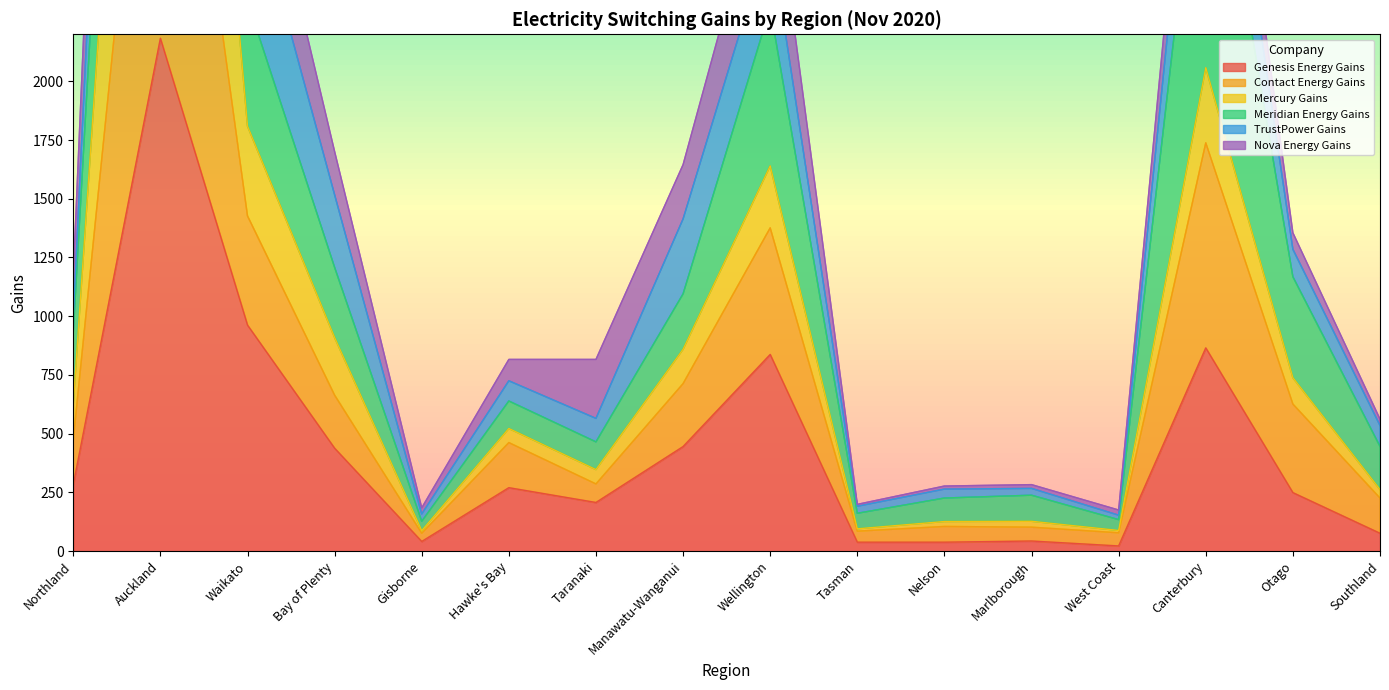

True or false: TrustPower Gains and Contact Energy Gains cross at least once.

False